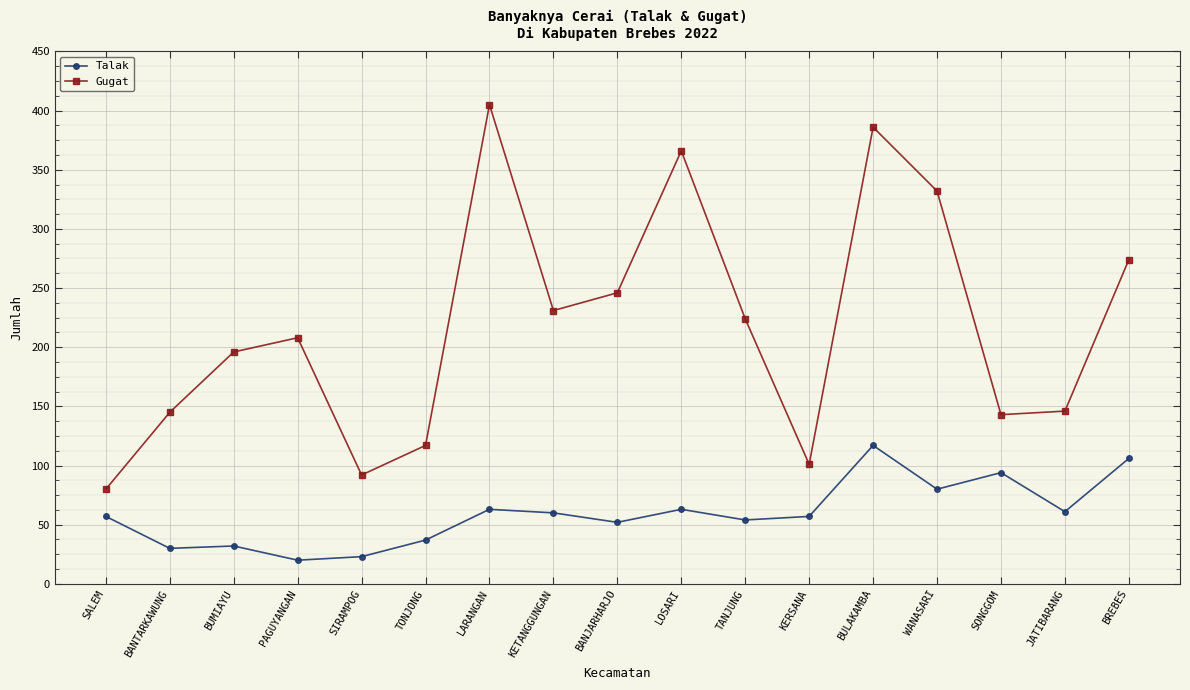

At how many categories does at least one series exceed 262?

5